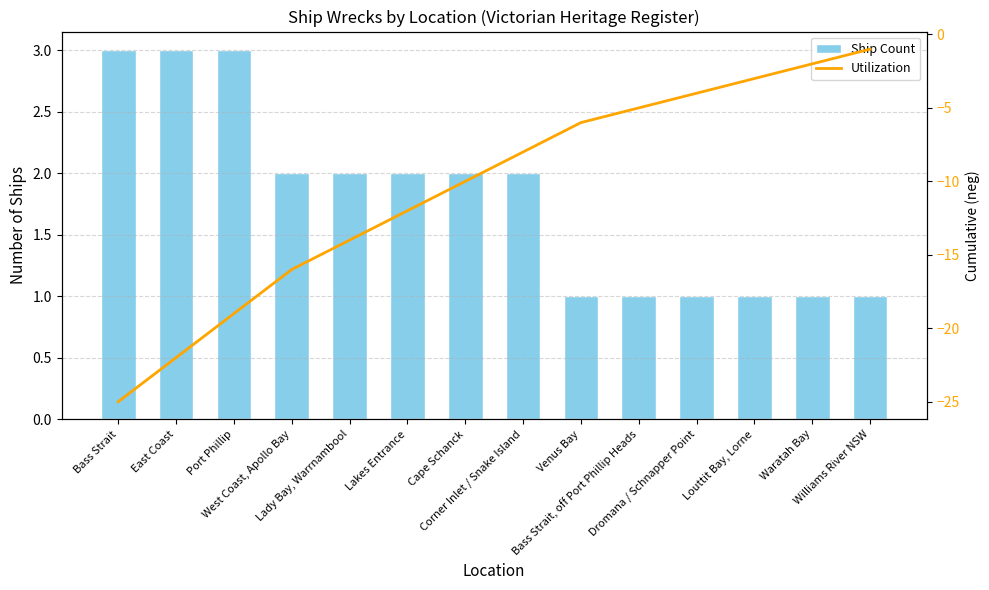

What is the greatest value displayed?

3